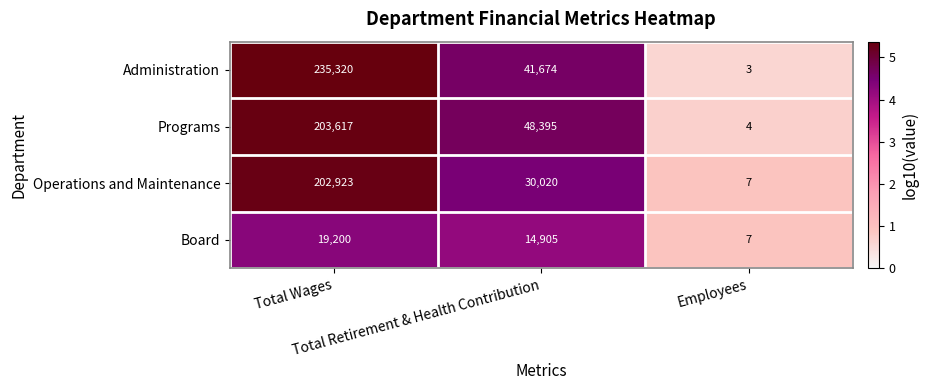

Which category has the highest value across all series?

Total Wages